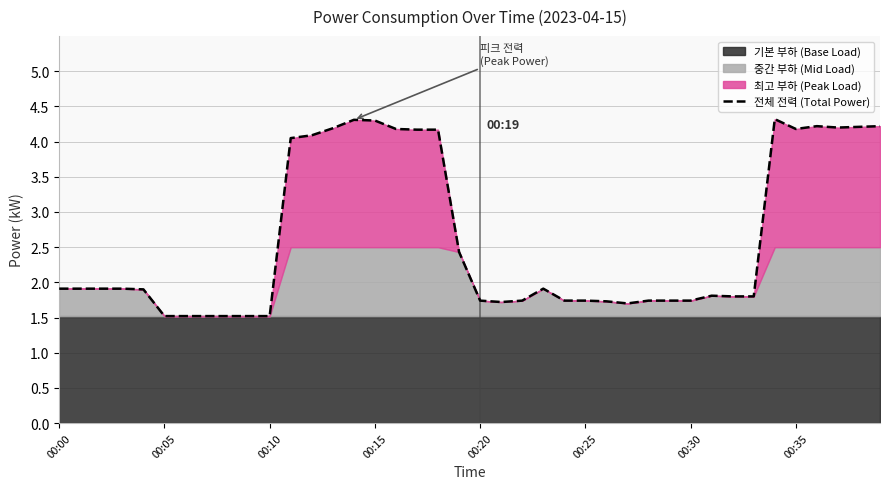

Reading left to right, what are all the values shown in this chart?

1.9	1.9	1.9	1.9	1.9	1.5	1.5	1.5	1.5	1.5	1.5	4.0	4.1	4.2	4.3	4.3	4.2	4.2	4.2	2.4	1.7	1.7	1.7	1.9	1.7	1.7	1.7	1.7	1.7	1.7	1.7	1.8	1.8	1.8	4.3	4.2	4.2	4.2	4.2	4.2